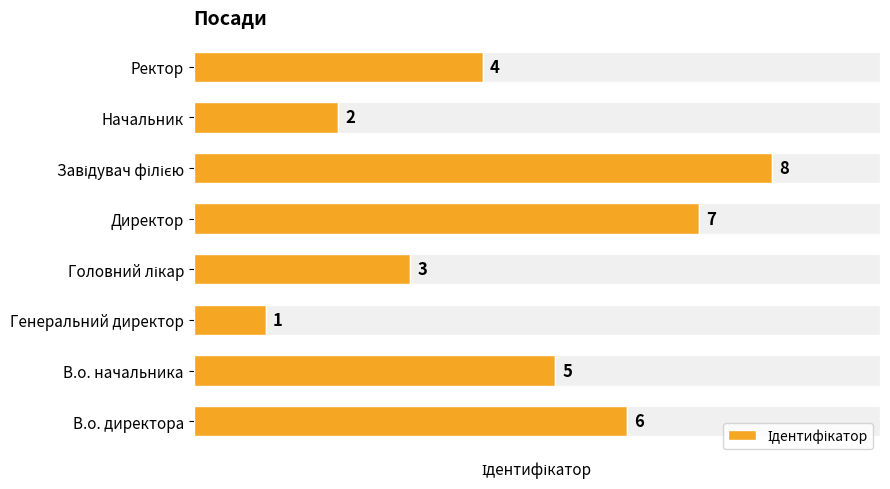

What is the difference between the maximum and second lowest values?

6